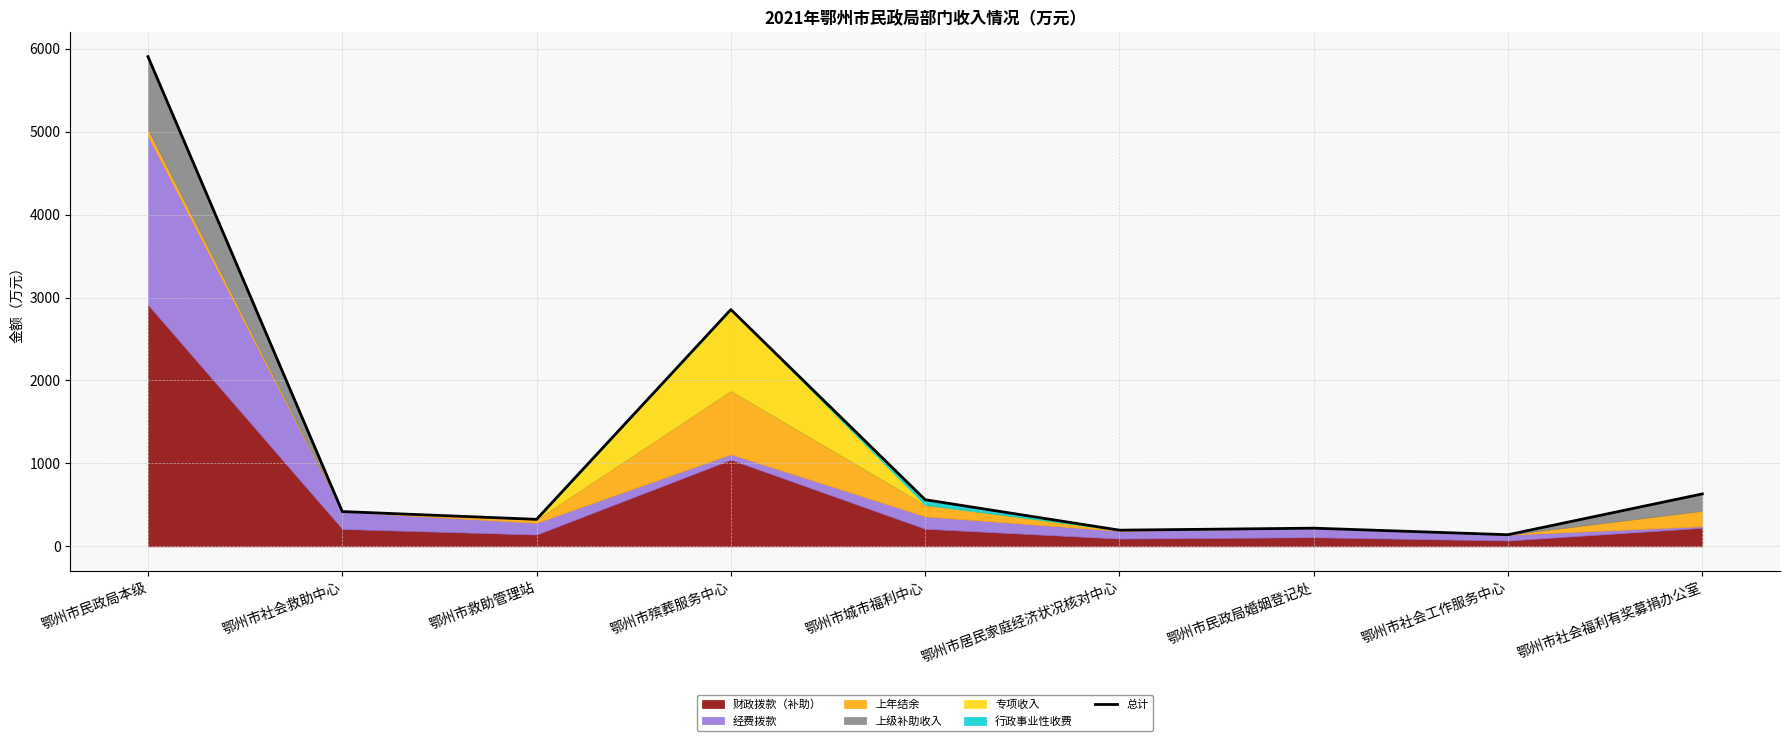

What is the label of the 9th point from the left?

鄂州市社会福利有奖募捐办公室